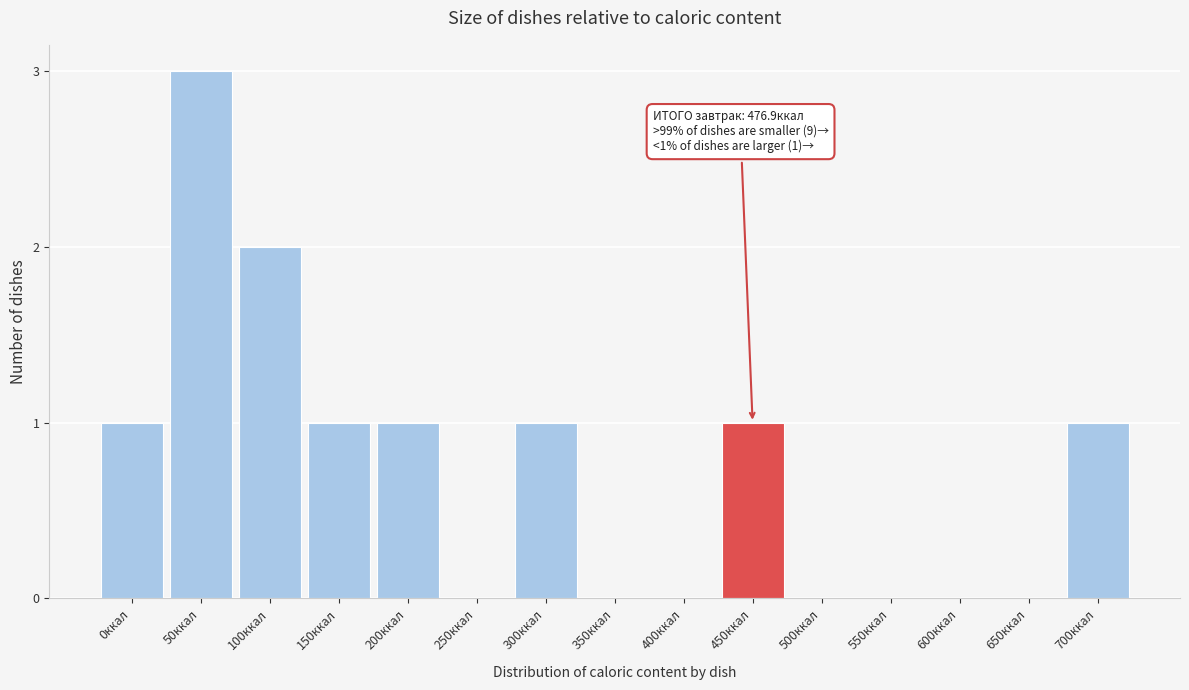

Reading left to right, what are all the values shown in this chart?

0ккал=1	50ккал=3	100ккал=2	150ккал=1	200ккал=1	250ккал=0	300ккал=1	350ккал=0	400ккал=0	450ккал=1	500ккал=0	550ккал=0	600ккал=0	650ккал=0	700ккал=1